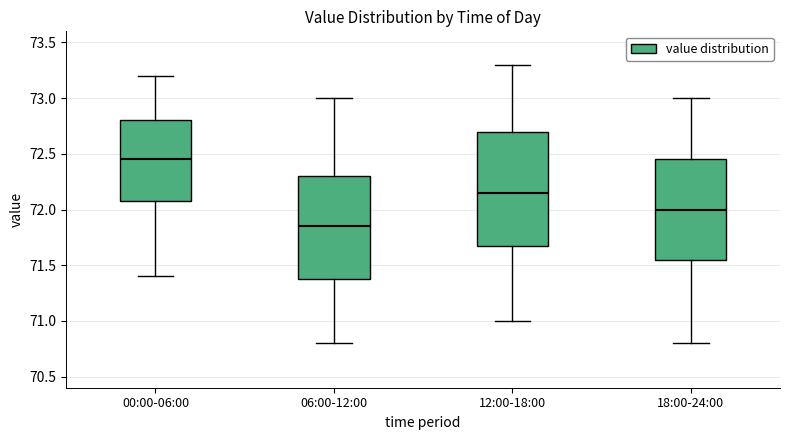

Which box has the lowest median line?

06:00-12:00